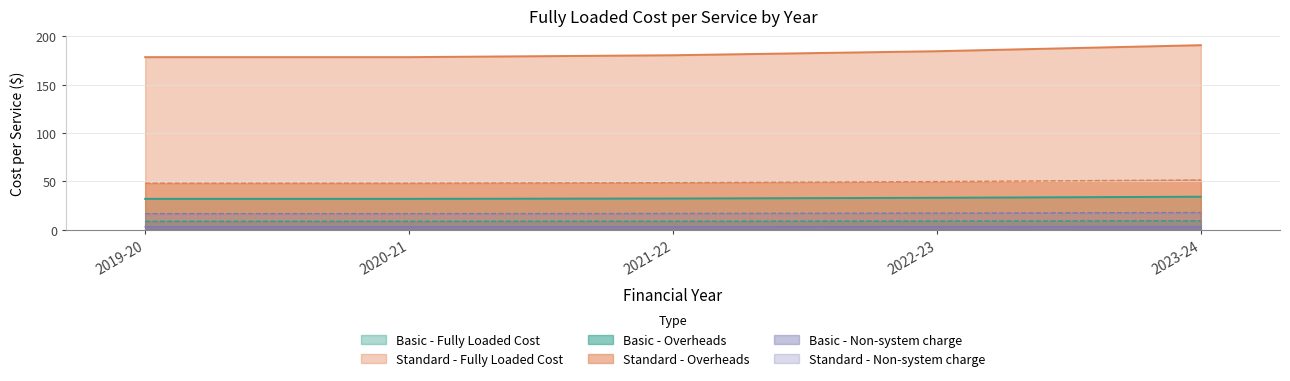

Is the value of Basic - Overheads at 2020-21 greater than the value of Basic - Fully Loaded Cost at 2020-21?

No